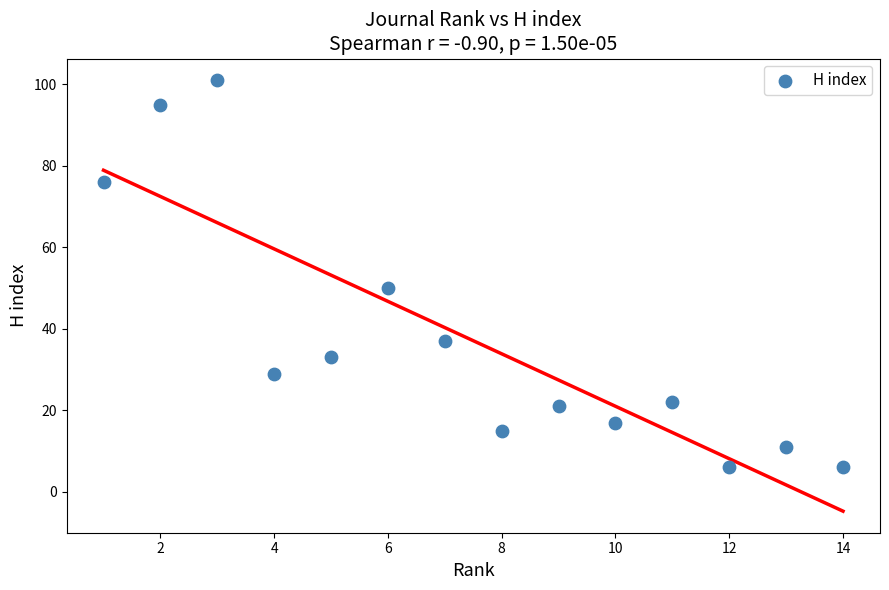

What Y value in the scatter plot is closest to 53?

50